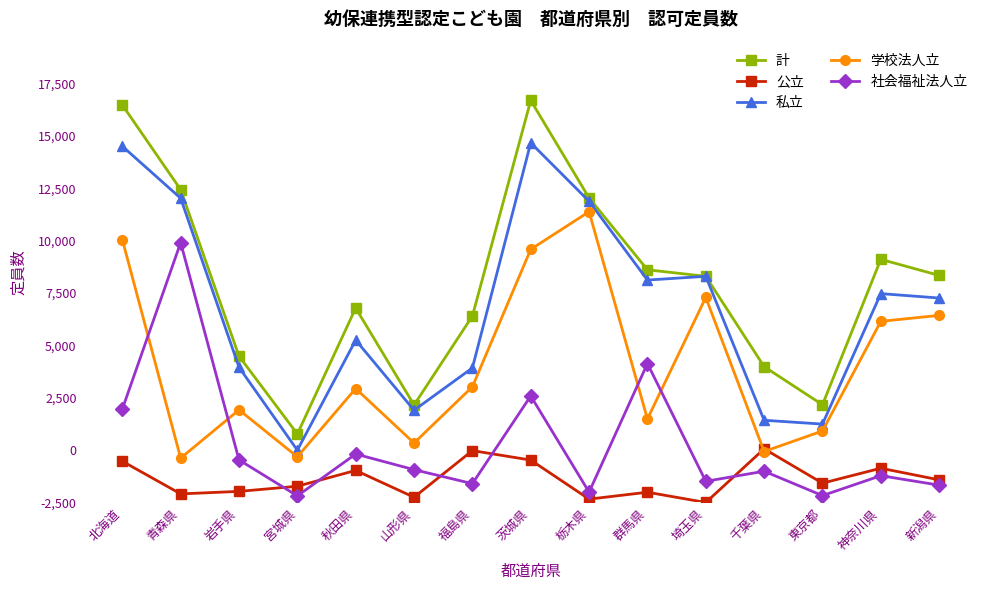

Where is the first local maximum for 公立?

秋田県